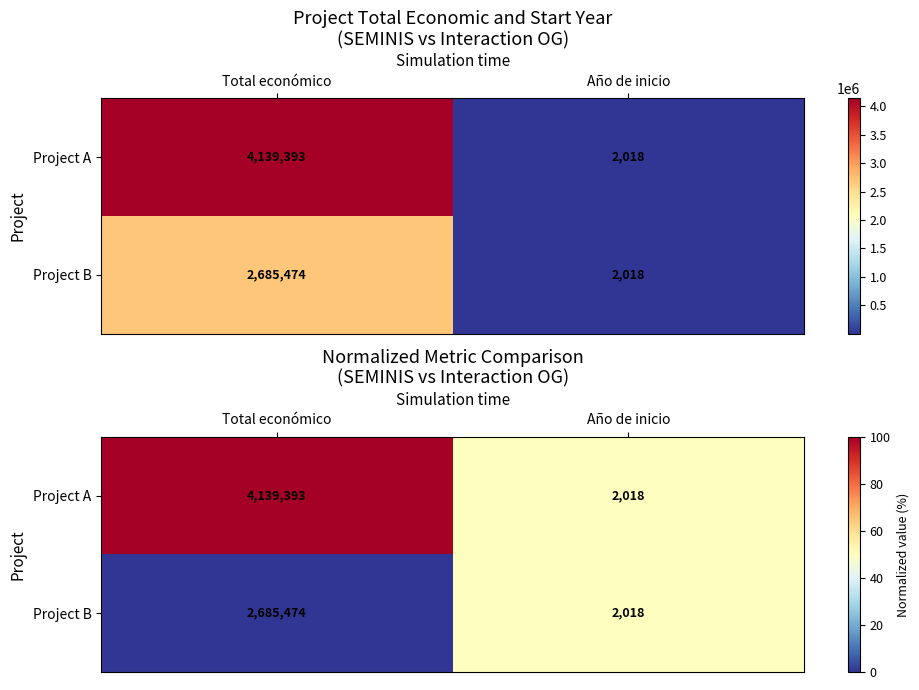

Where is Project A nearest to the value 75?

Total económico